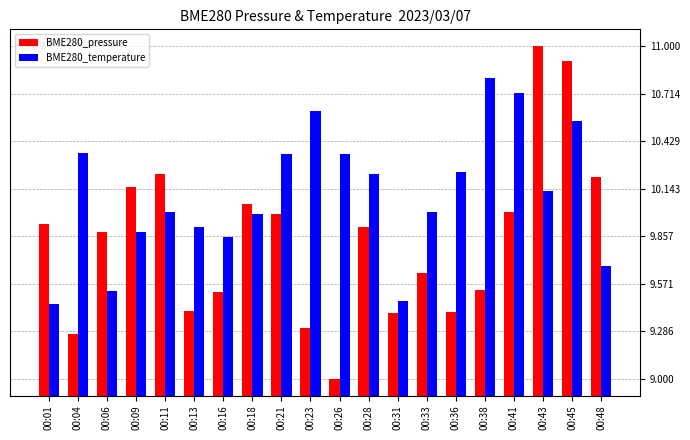

List the series in order of their overall mean, lowest first.

BME280_pressure, BME280_temperature